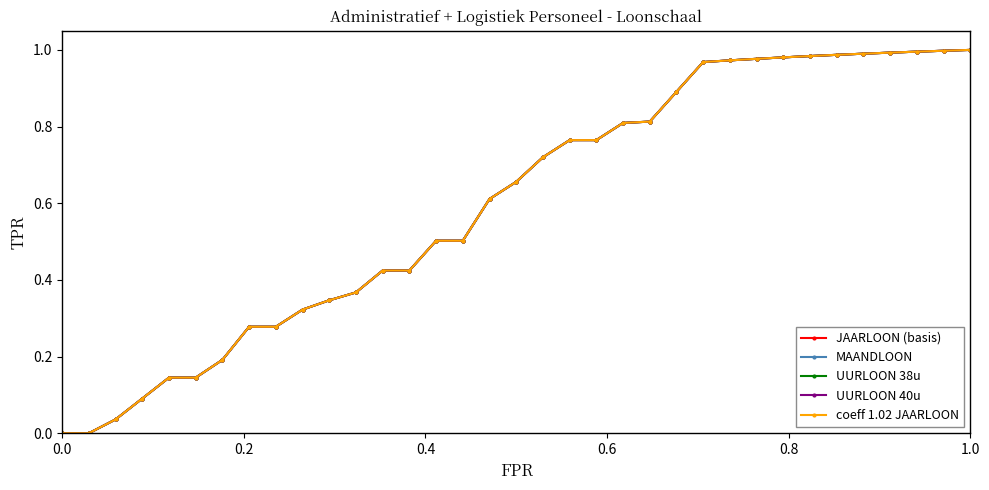

Does the chart have visible grid lines?

No